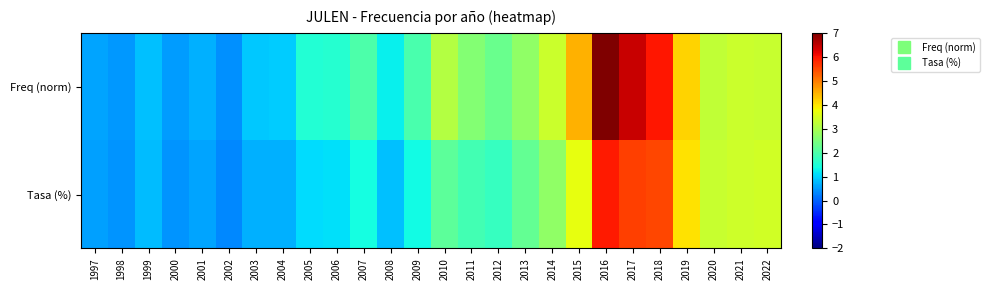

What is the total value across all series at 2011?

4.5